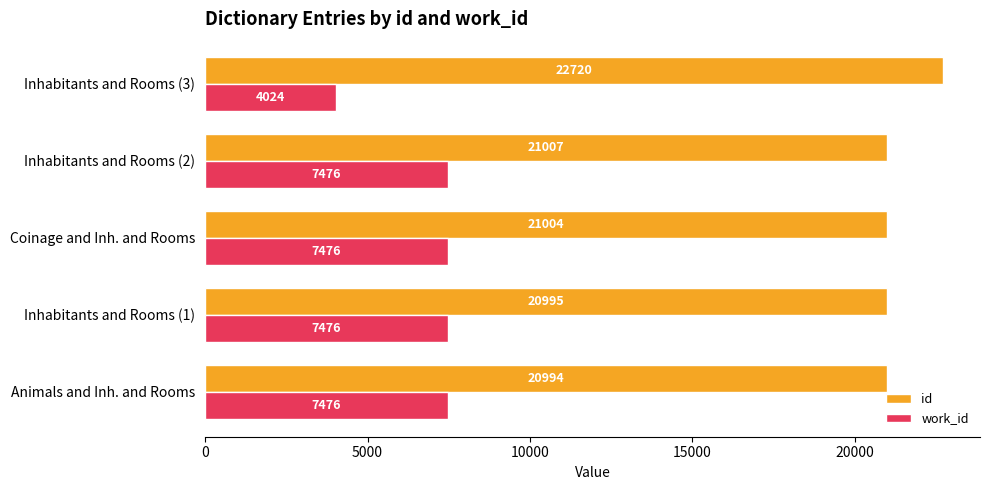

What is the difference between the maximum and minimum values in the work_id series?

3452